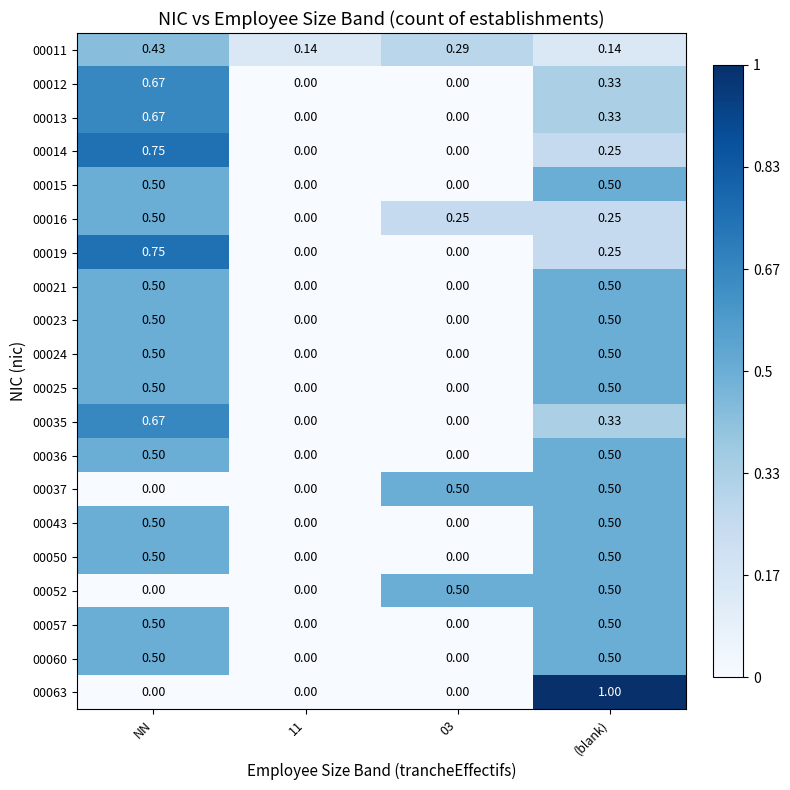

Is the value of 00012 at 11 greater than the value of 00021 at (blank)?

No